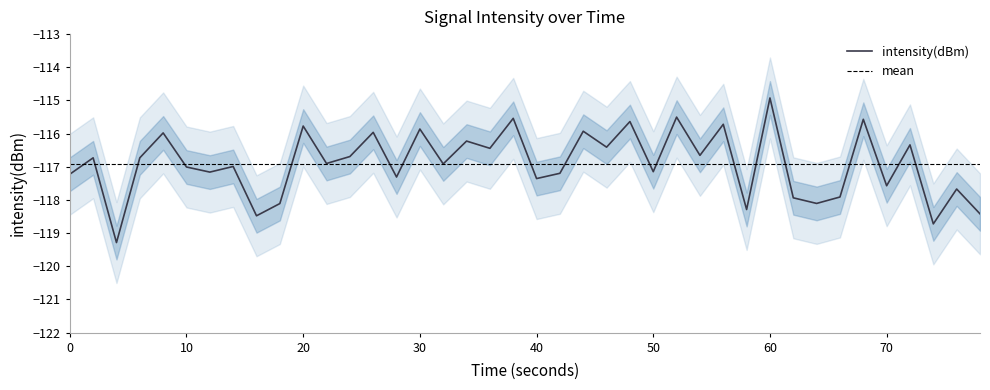

Which category has the highest value in the intensity(dBm) series?

60